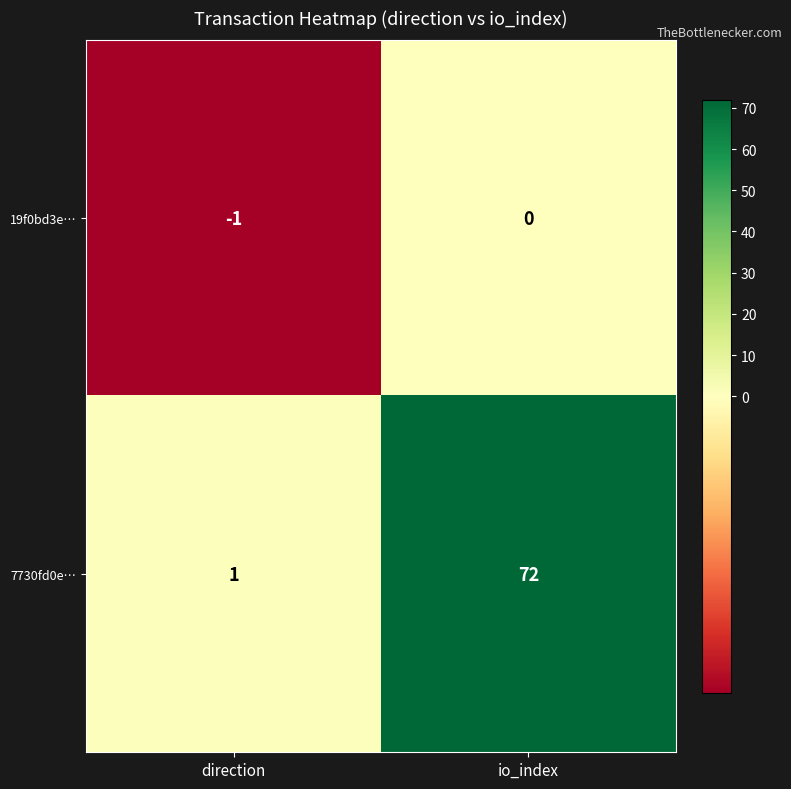

Which series has the largest range (max minus min)?

7730fd0e…